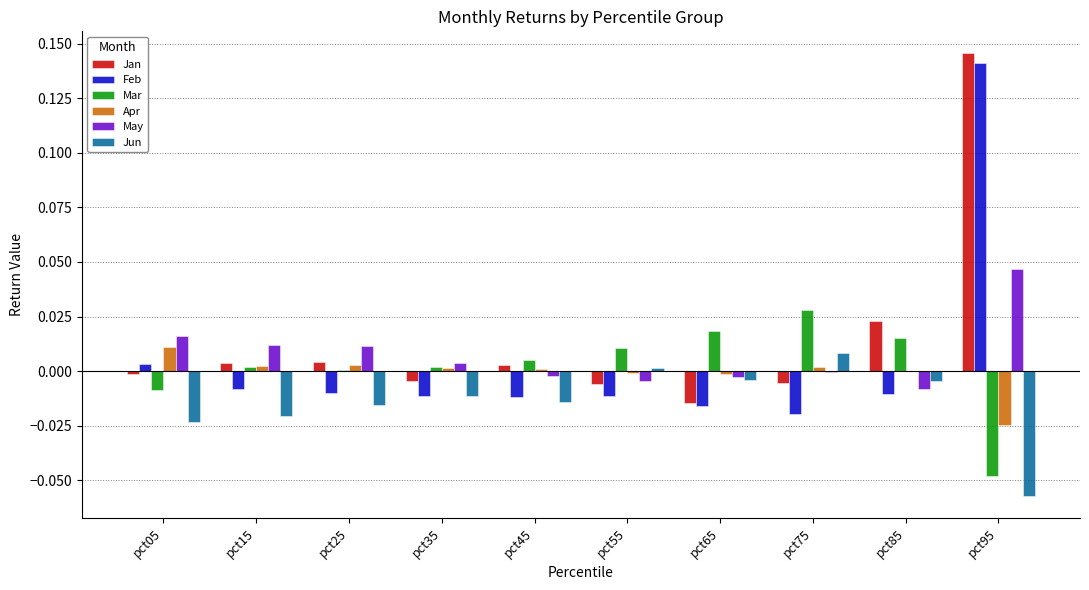

Which label corresponds to the largest value in the chart?

pct95